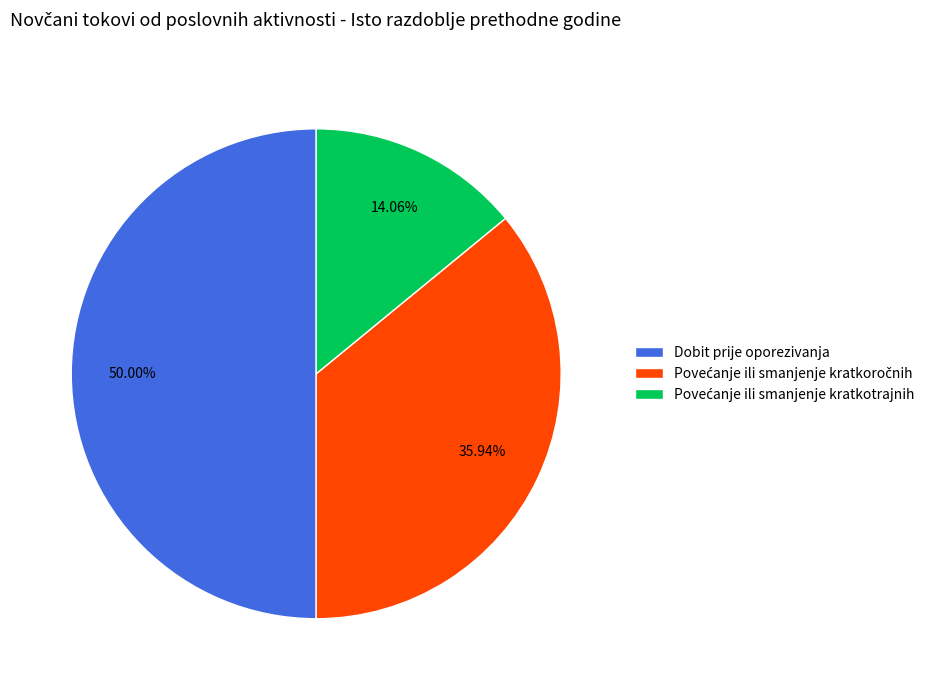

Which slice is the largest?

Dobit prije oporezivanja